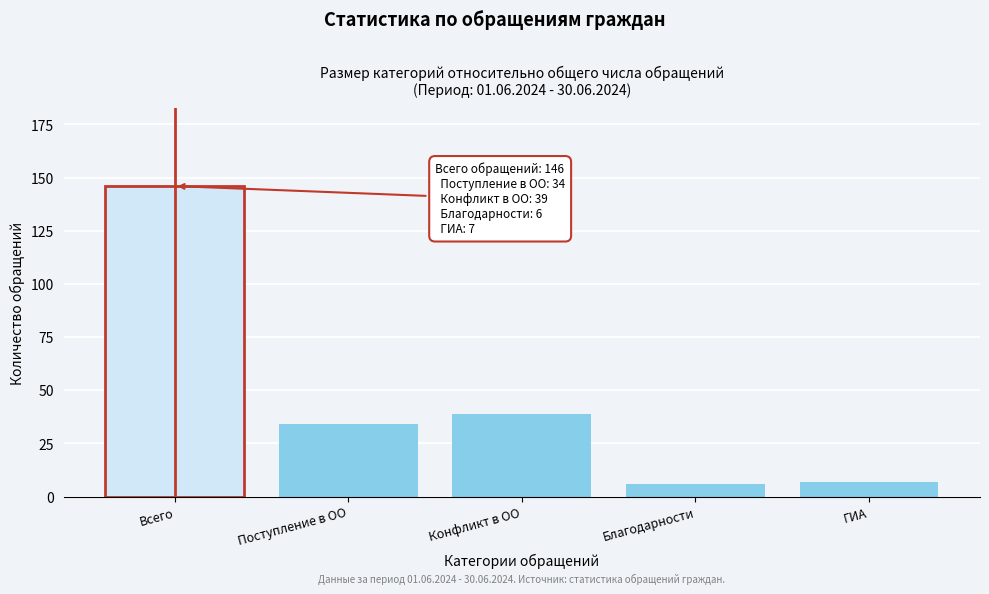

Reading left to right, list all the values displayed in this chart.

Всего=146	Поступление в ОО=34	Конфликт в ОО=39	Благодарности=6	ГИА=7